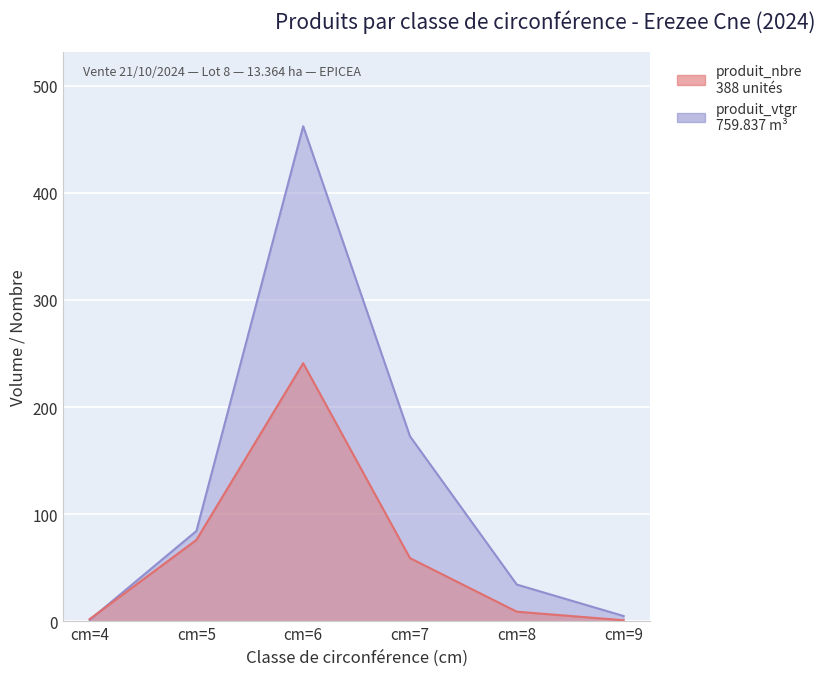

Does the chart display data point markers on the line(s)?

No